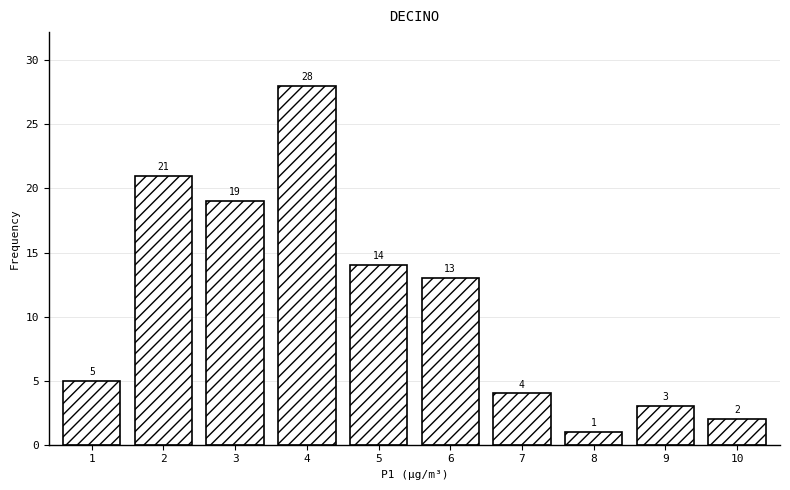

Reading right to left, what are all the values shown in this chart?

10=2	9=3	8=1	7=4	6=13	5=14	4=28	3=19	2=21	1=5